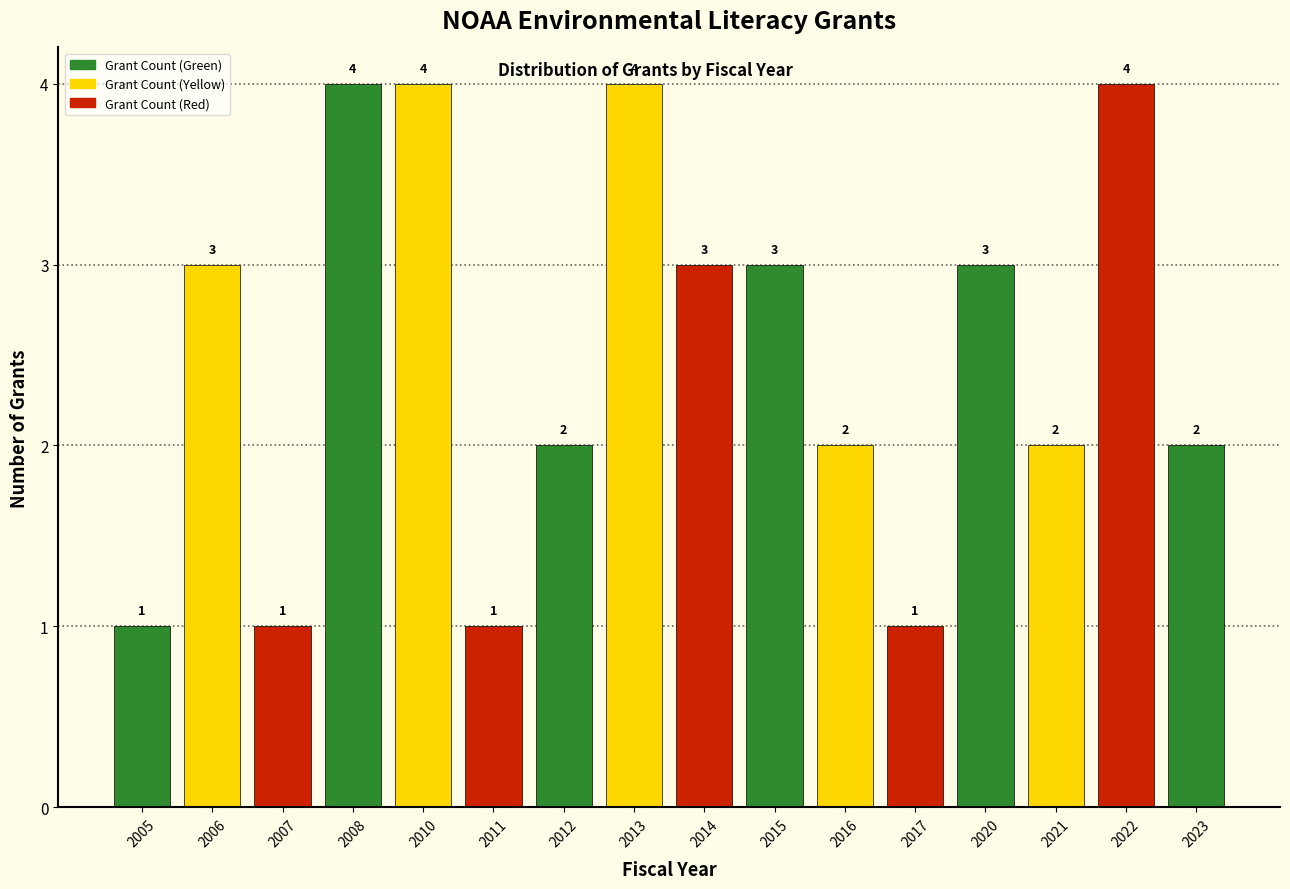

Reading right to left, extract all data points from this chart.

2	4	2	3	1	2	3	3	4	2	1	4	4	1	3	1